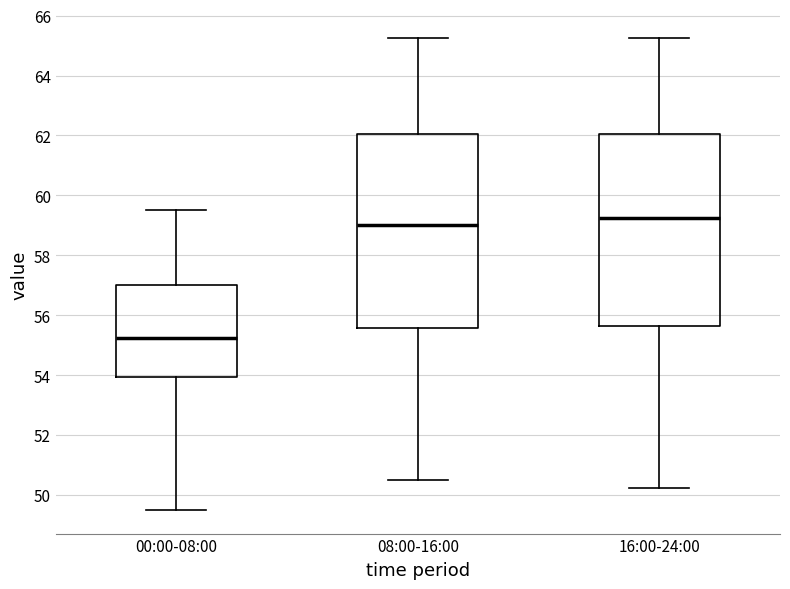

Where is the upper edge of the box for 16:00-24:00 on the y-axis? The values are not printed on the chart, so give them approximately, as read against the axis.

62.0